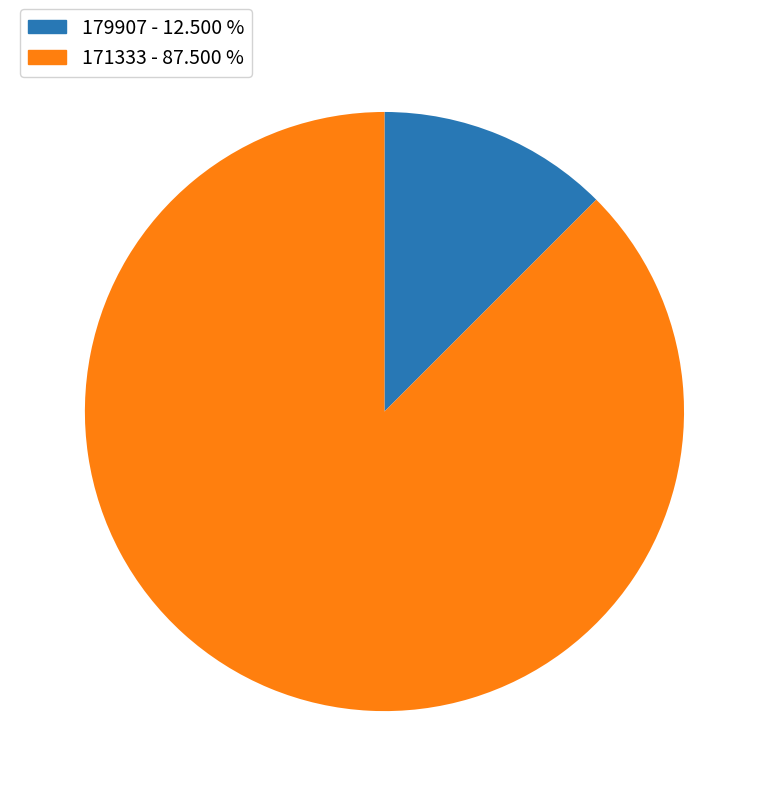

Combined, do 179907 and 171333 account for over 50%?

Yes